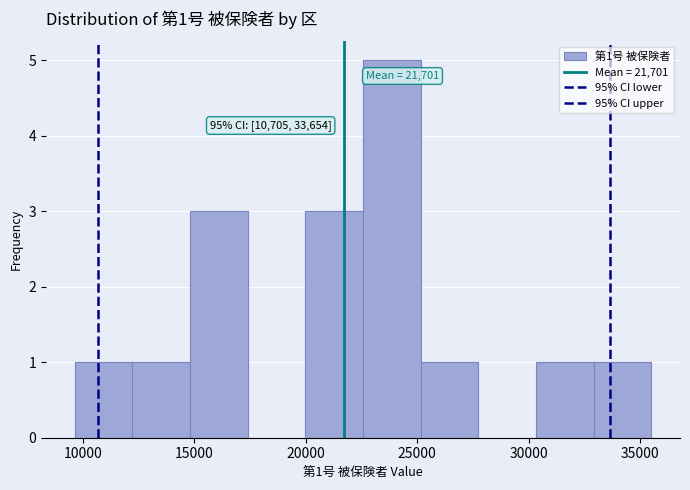

Which range on the x-axis has the tallest bar?

22500 to 25000